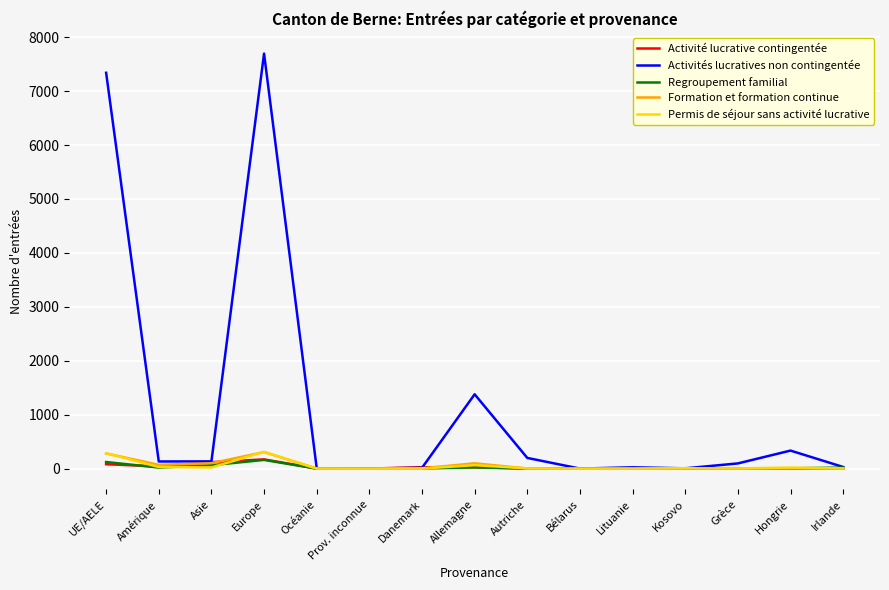

Is this an area chart (filled region under the line)?

No